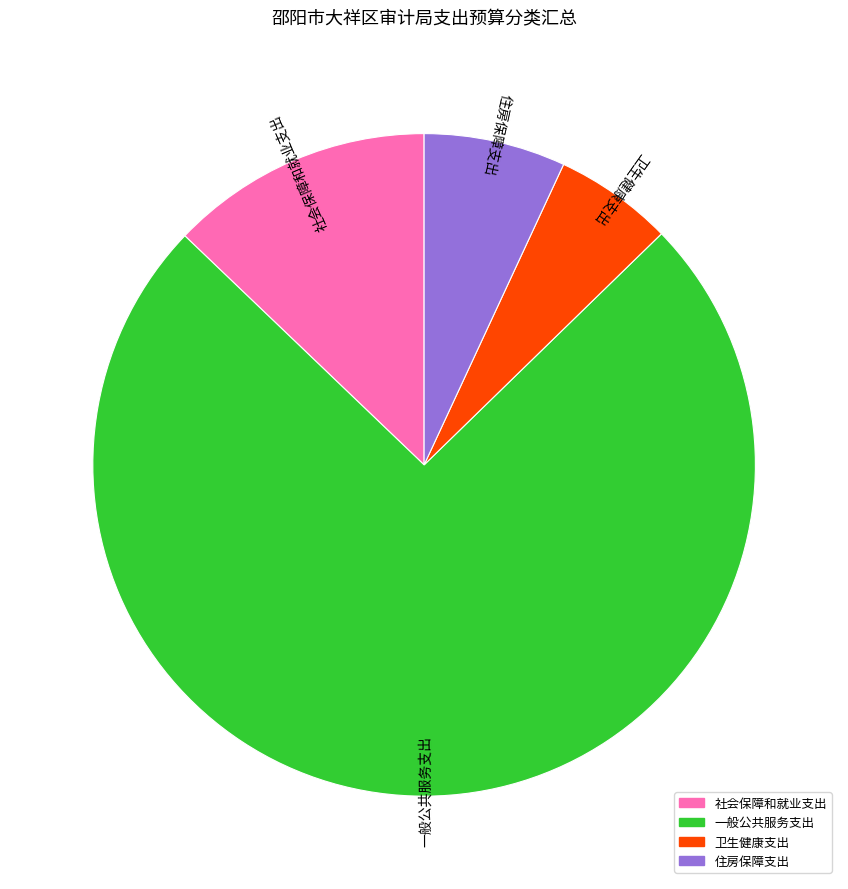

Do 一般公共服务支出 and 住房保障支出 together represent more than half of the pie?

Yes